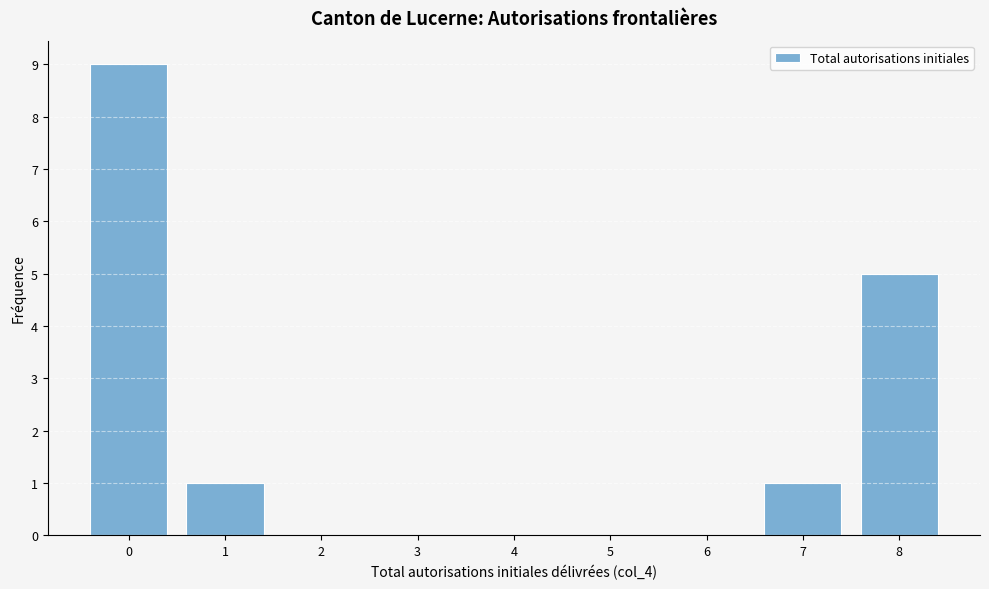

Reading left to right, what are all the values shown in this chart?

0=9	1=1	2=0	3=0	4=0	5=0	6=0	7=1	8=5